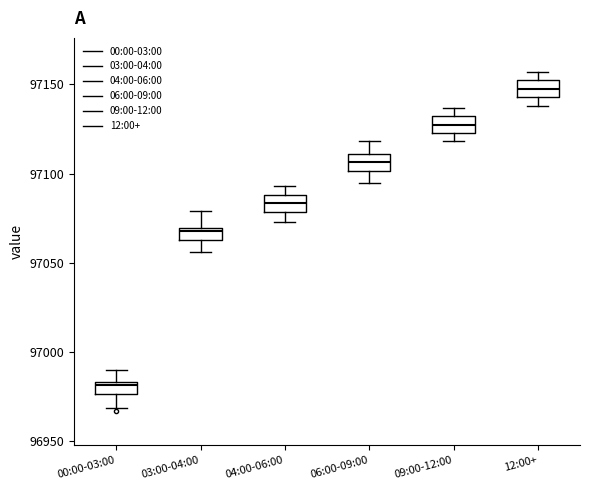

Which box has the lowest median line?

00:00-03:00